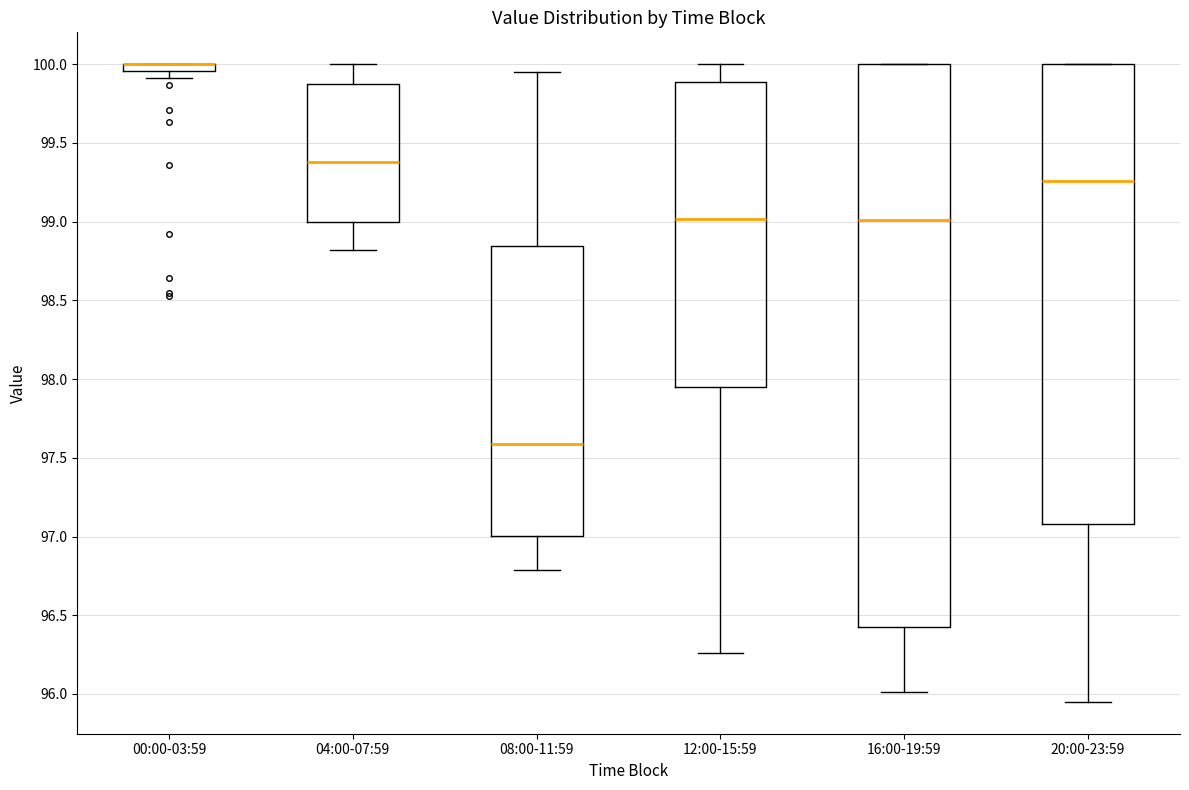

Where is the lower edge of the box for 16:00-19:59 on the y-axis? The values are not printed on the chart, so give them approximately, as read against the axis.

96.45